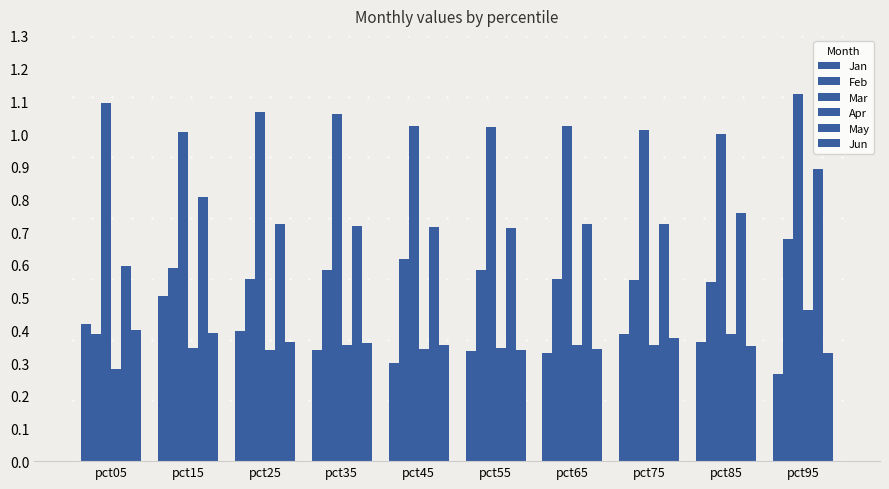

How many bars are there in total?

60